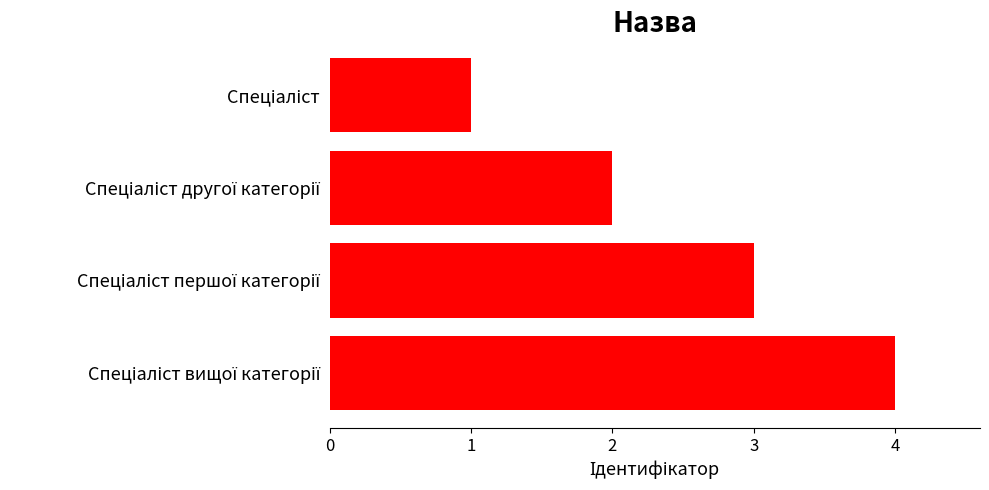

Reading top to bottom, extract all data points from this chart.

1	2	3	4